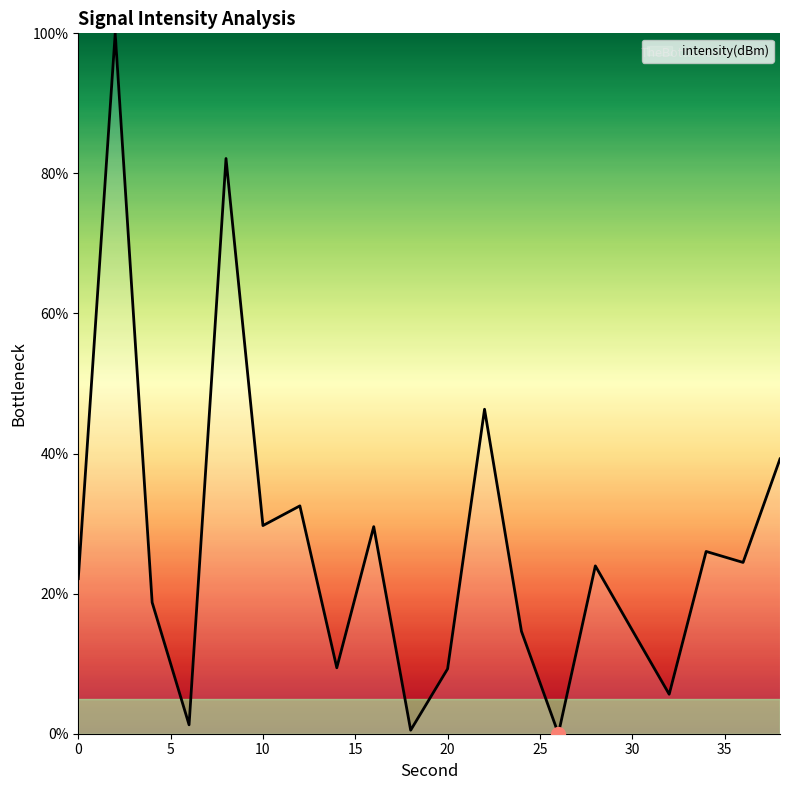

Does the chart display data point markers on the line(s)?

No